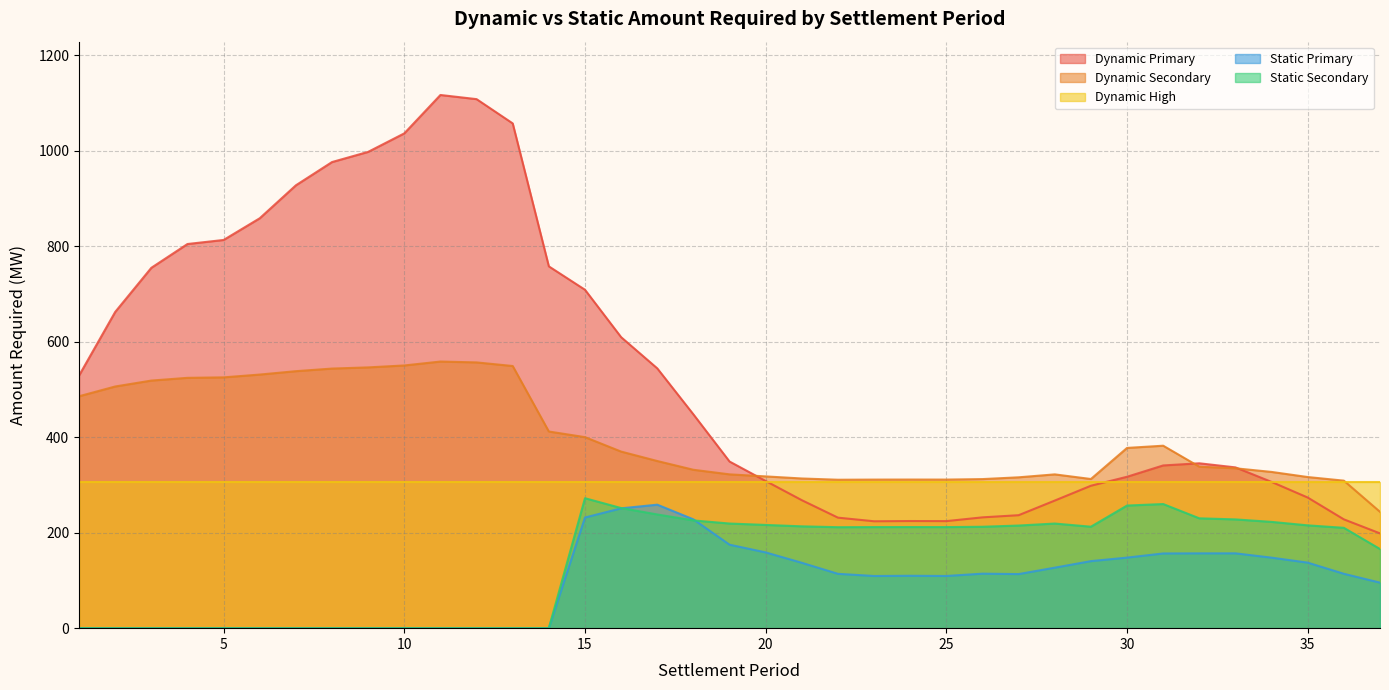

At which label is Dynamic Secondary closest to 401?

15